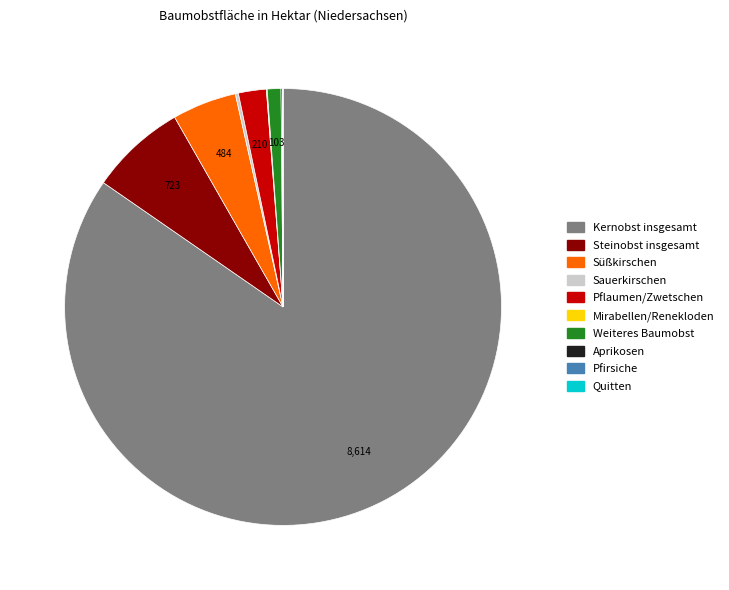

True or false: Süßkirschen accounts for 5% of the total.

True